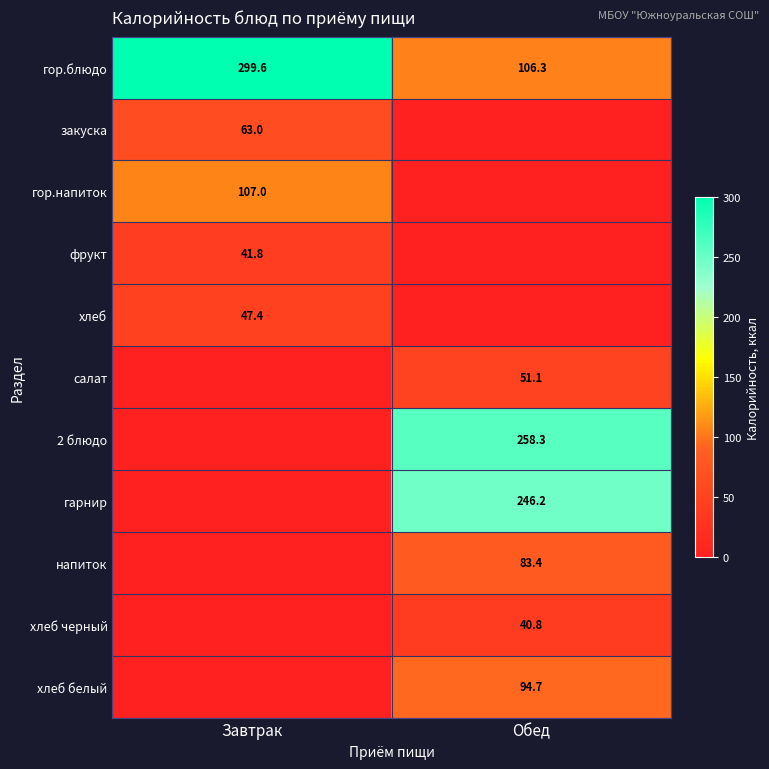

What is the total value across all series at Обед?

880.8